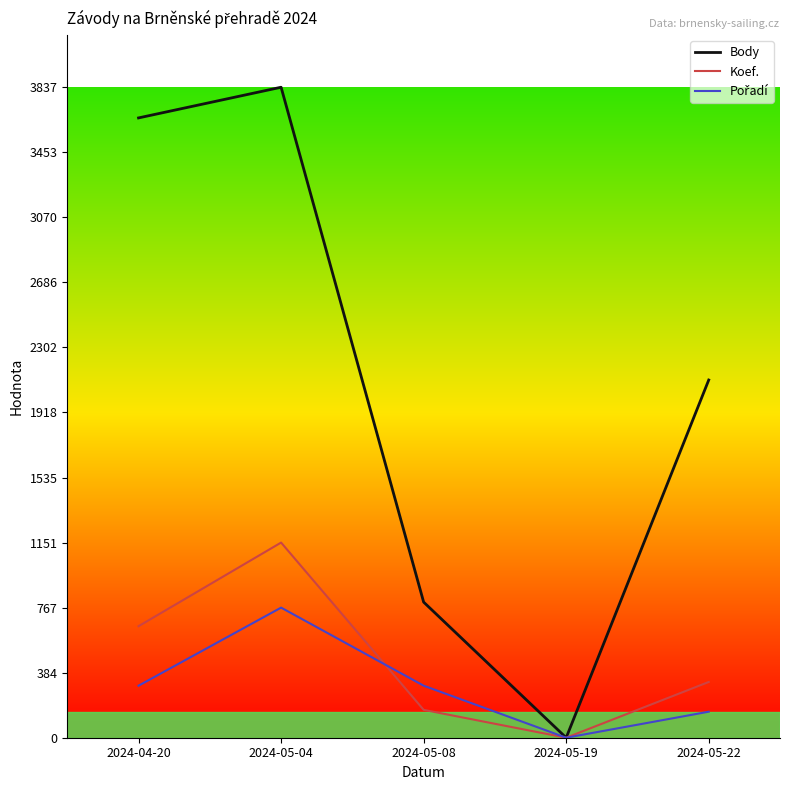

What is the label of the 3rd point from the right?

2024-05-08